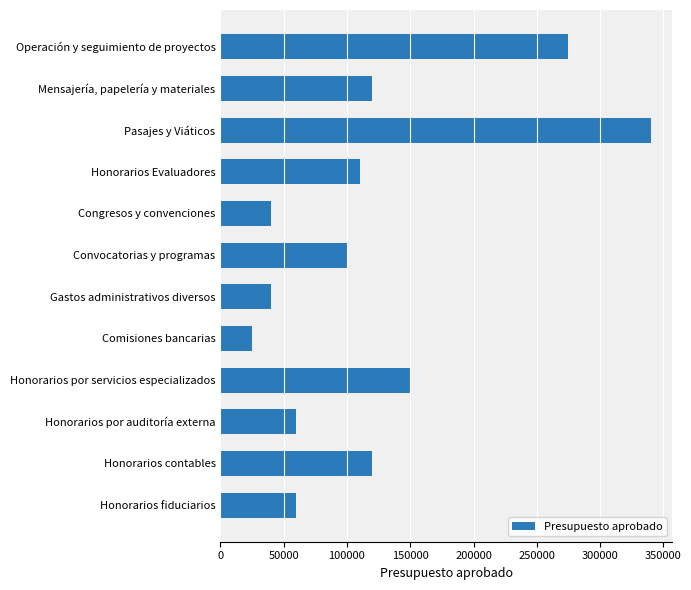

What is the difference between the second highest and minimum values?

250000